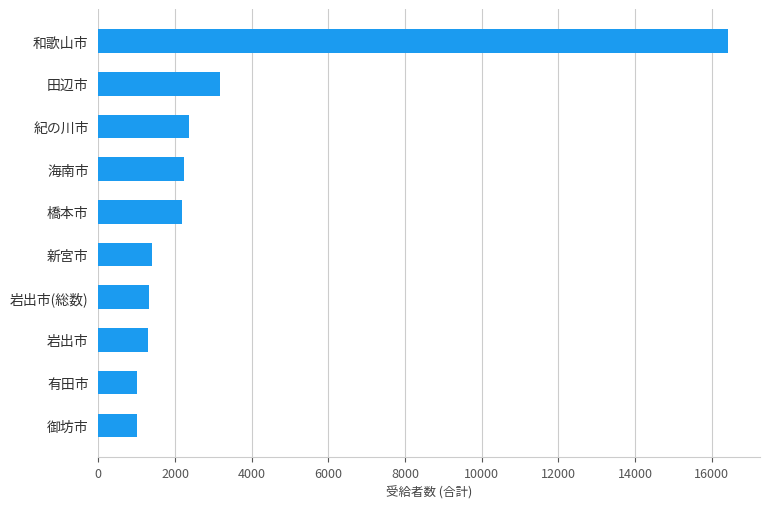

What is the ratio of the value at 岩出市 to the value at 有田市?

1.3